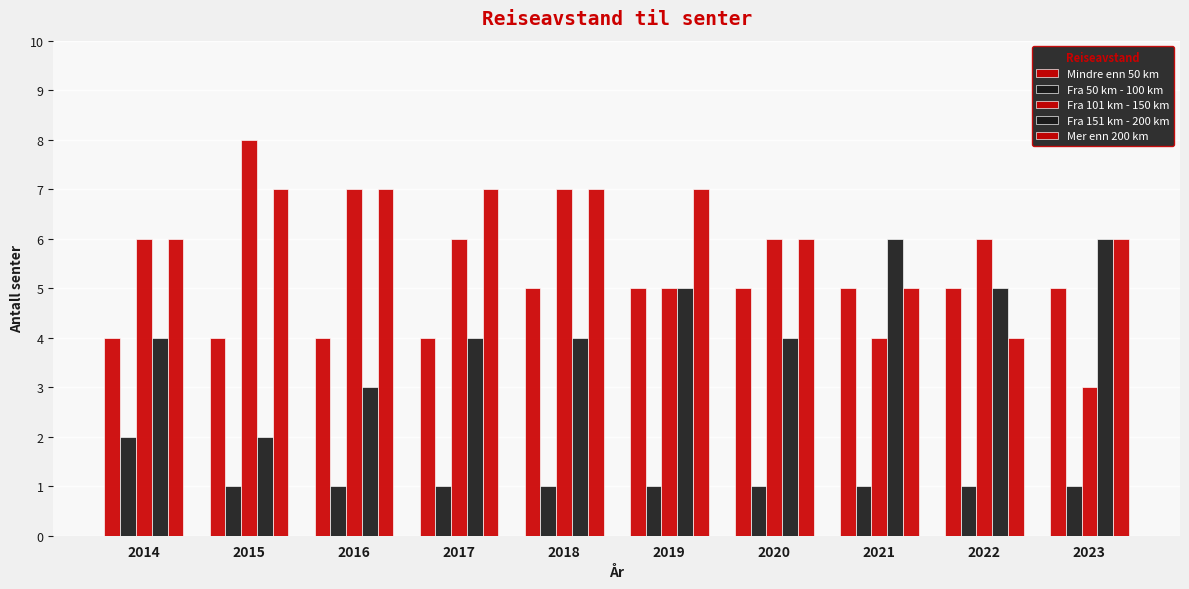

What is the sum of all Mindre enn 50 km values?

46